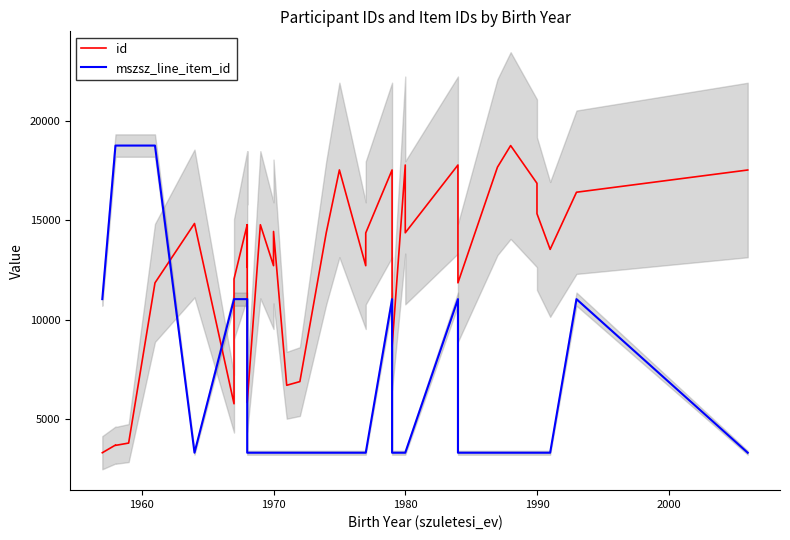

How many times do id and mszsz_line_item_id cross each other?

3